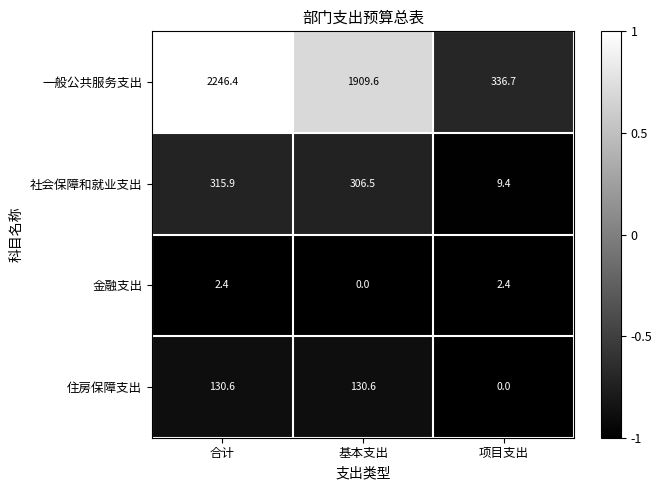

Rank the categories by 社会保障和就业支出 value from highest to lowest.

合计, 基本支出, 项目支出